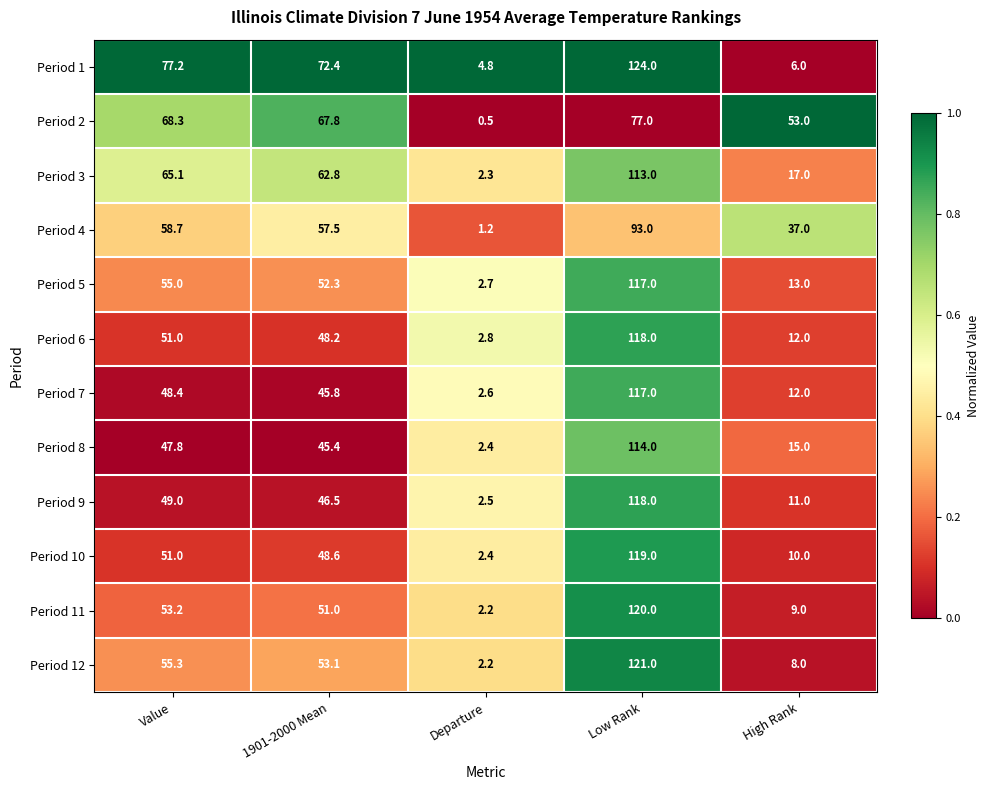

At which category does the chart reach its minimum across all series?

Departure